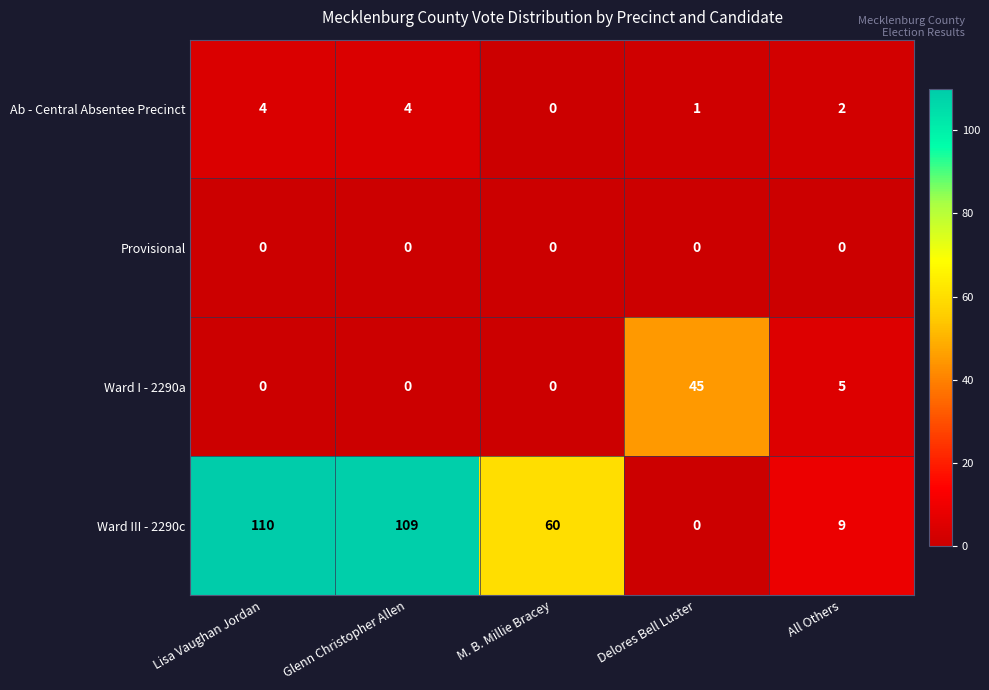

The value of Ab - Central Absentee Precinct at All Others is 1. True or false?

False